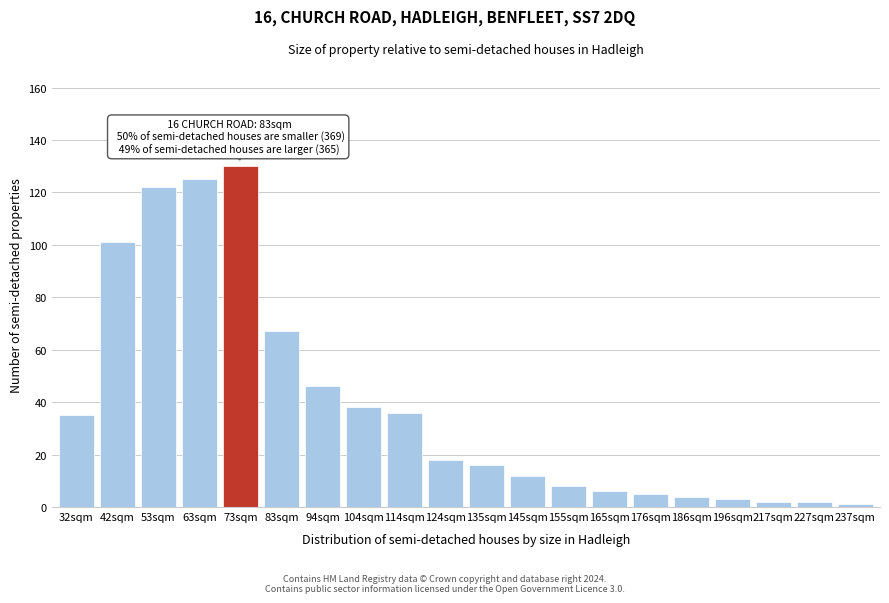

Reading right to left, transcribe all the data shown in this chart.

237sqm=1	227sqm=2	217sqm=2	196sqm=3	186sqm=4	176sqm=5	165sqm=6	155sqm=8	145sqm=12	135sqm=16	124sqm=18	114sqm=36	104sqm=38	94sqm=46	83sqm=67	73sqm=130	63sqm=125	53sqm=122	42sqm=101	32sqm=35